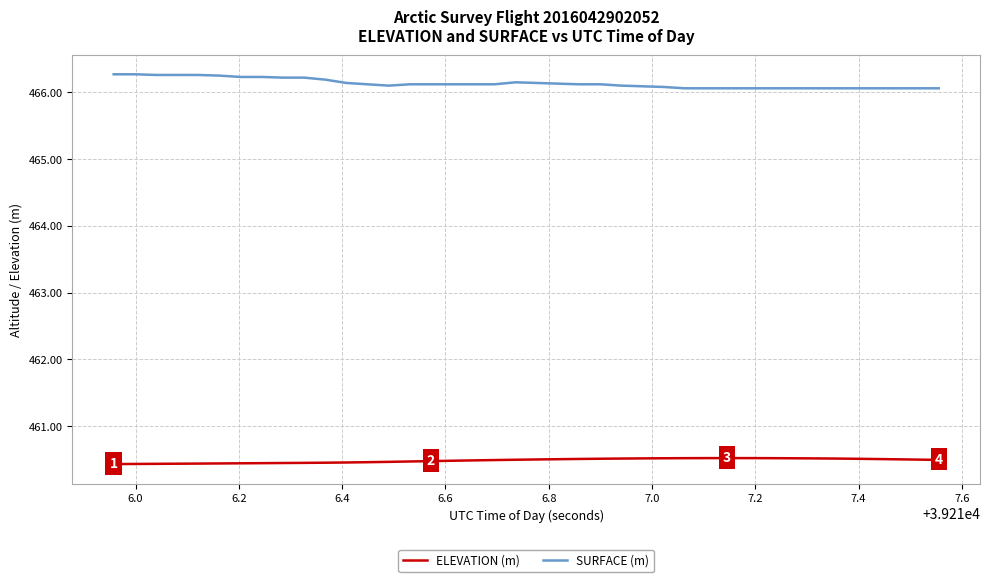

What is the difference between the maximum and minimum values in the SURFACE (m) series?

0.2